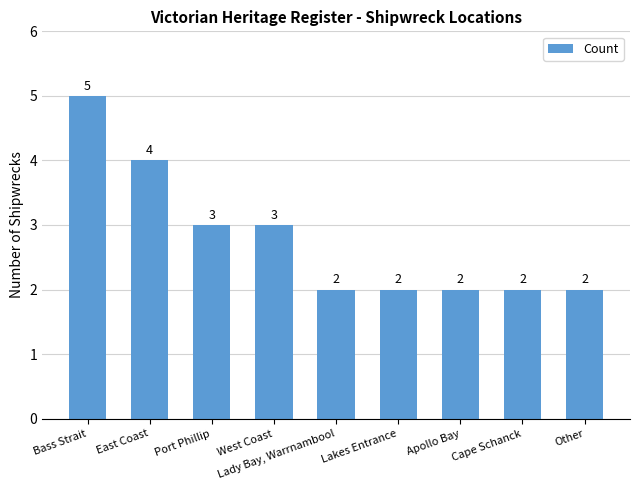

How many bars are there in total?

9